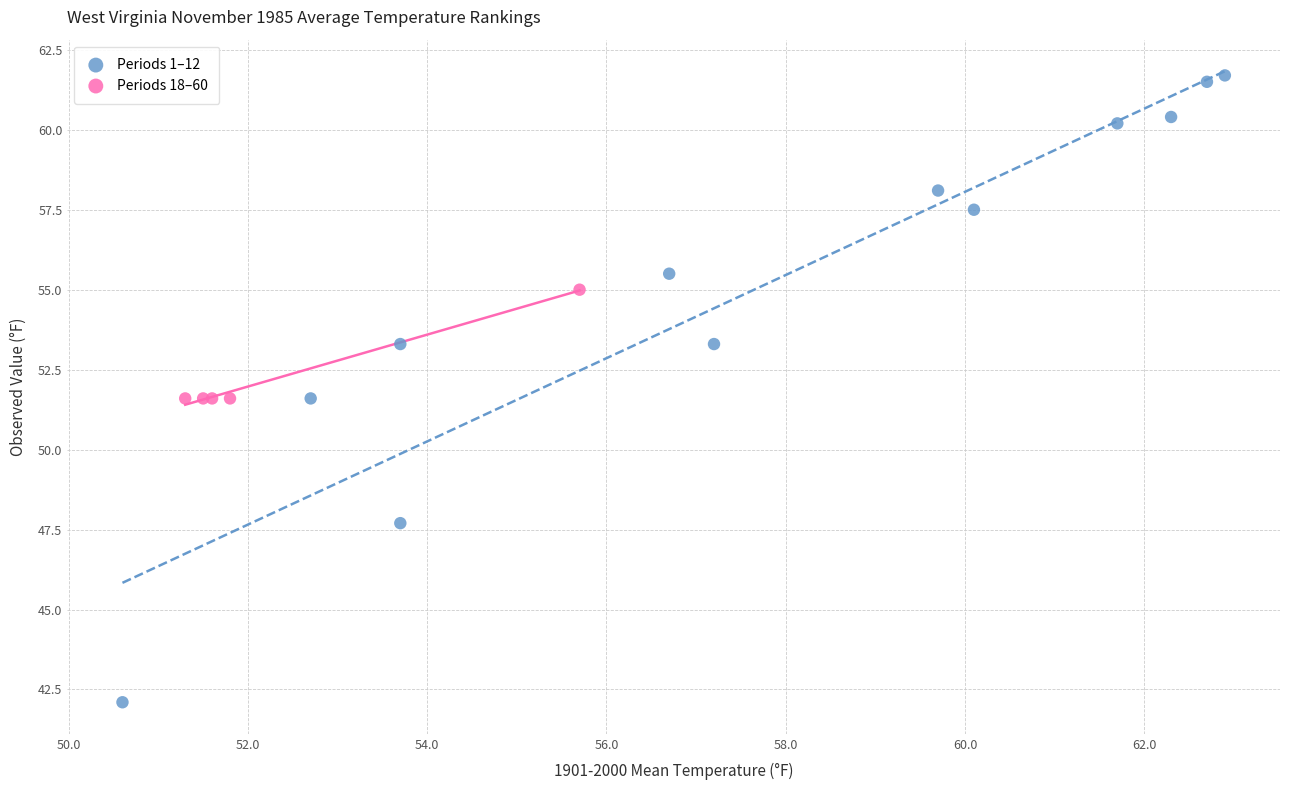

Which series reaches the maximum Y coordinate?

Periods 1–12